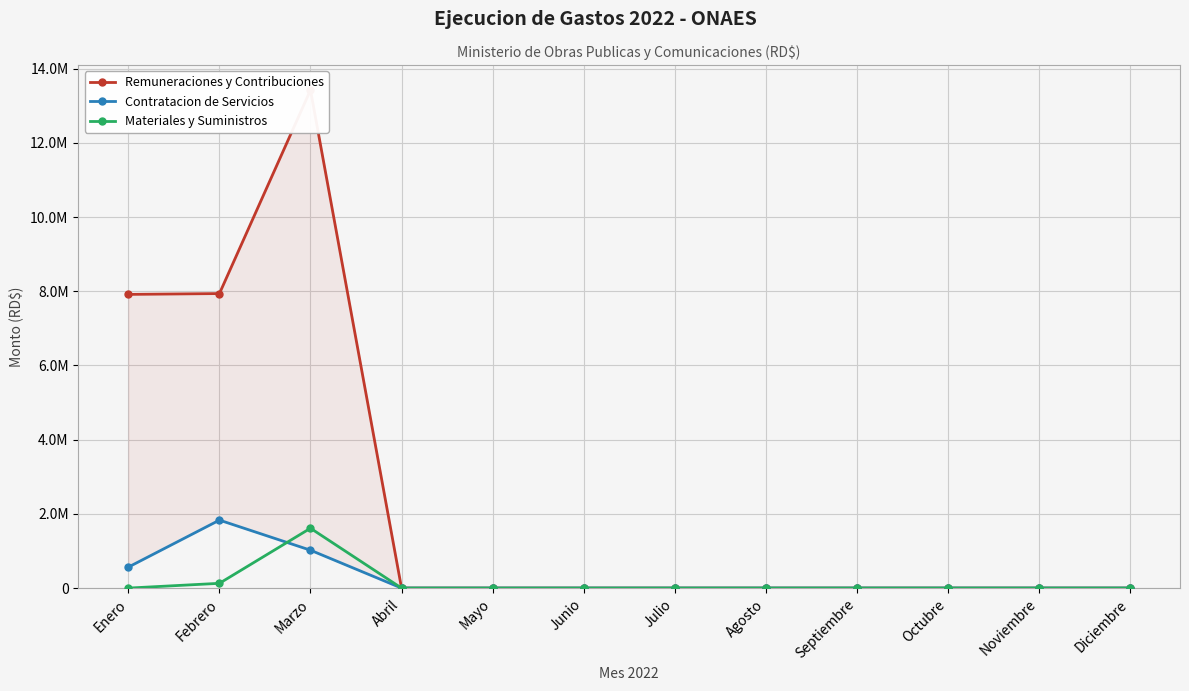

At which label does Remuneraciones y Contribuciones reach its minimum?

Abril